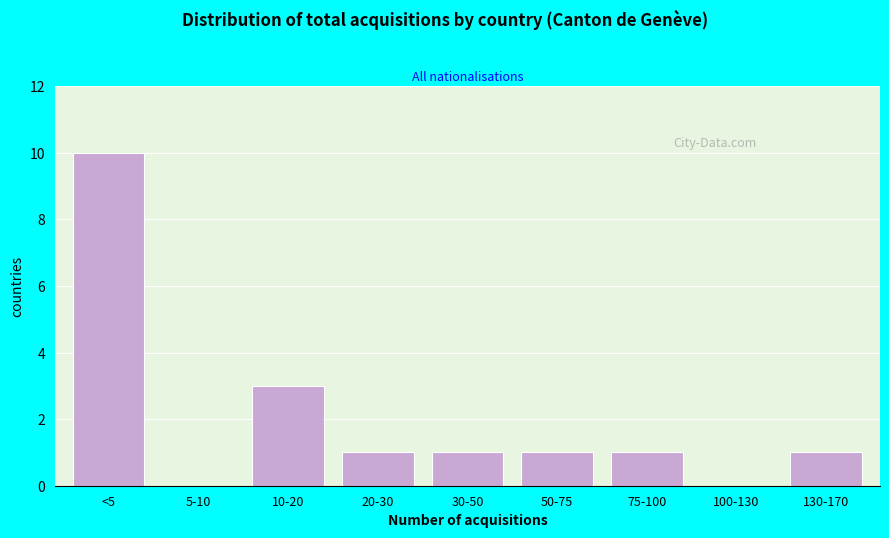

Reading left to right, transcribe all the data shown in this chart.

<5=10	5-10=0	10-20=3	20-30=1	30-50=1	50-75=1	75-100=1	100-130=0	130-170=1